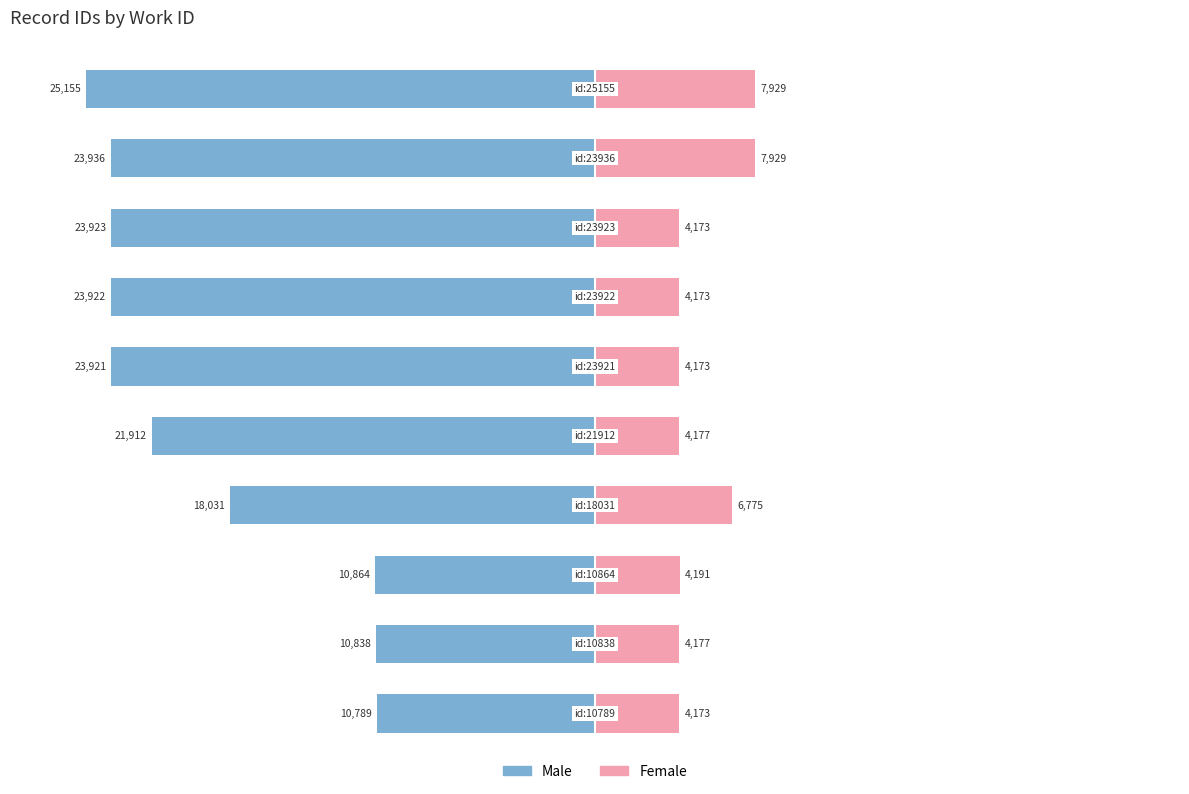

Rank the categories by Female value from highest to lowest.

8, 9, 3, 2, 1, 4, 0, 5, 6, 7